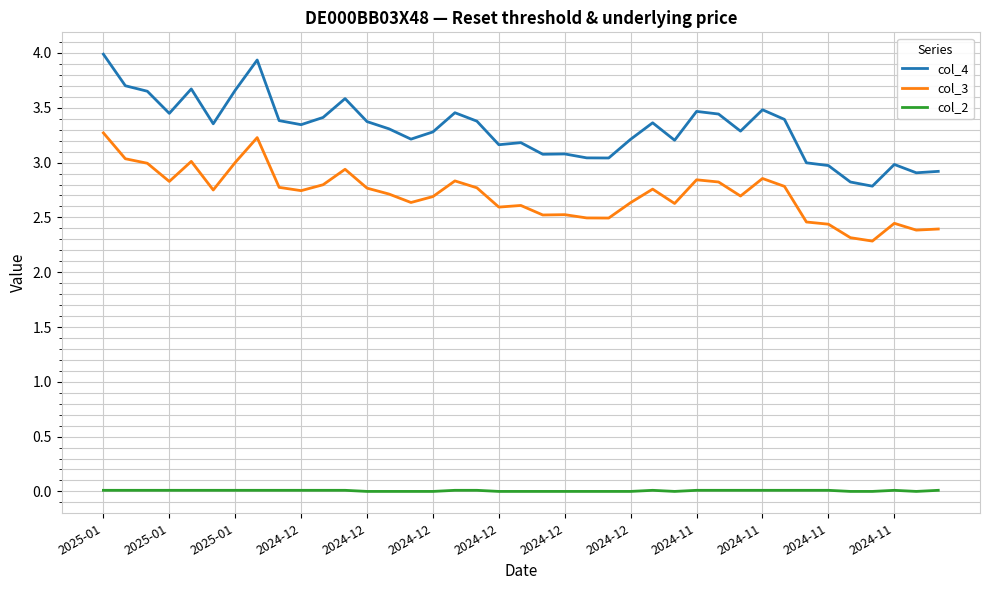

Which series has the largest total across all categories?

col_4